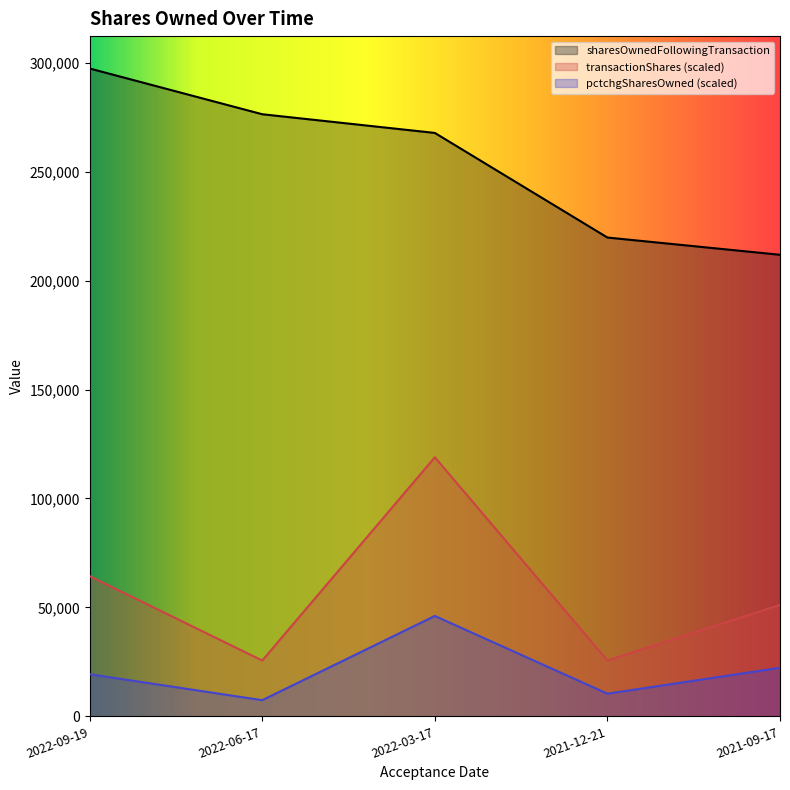

What position from the left is 2022-06-17?

2